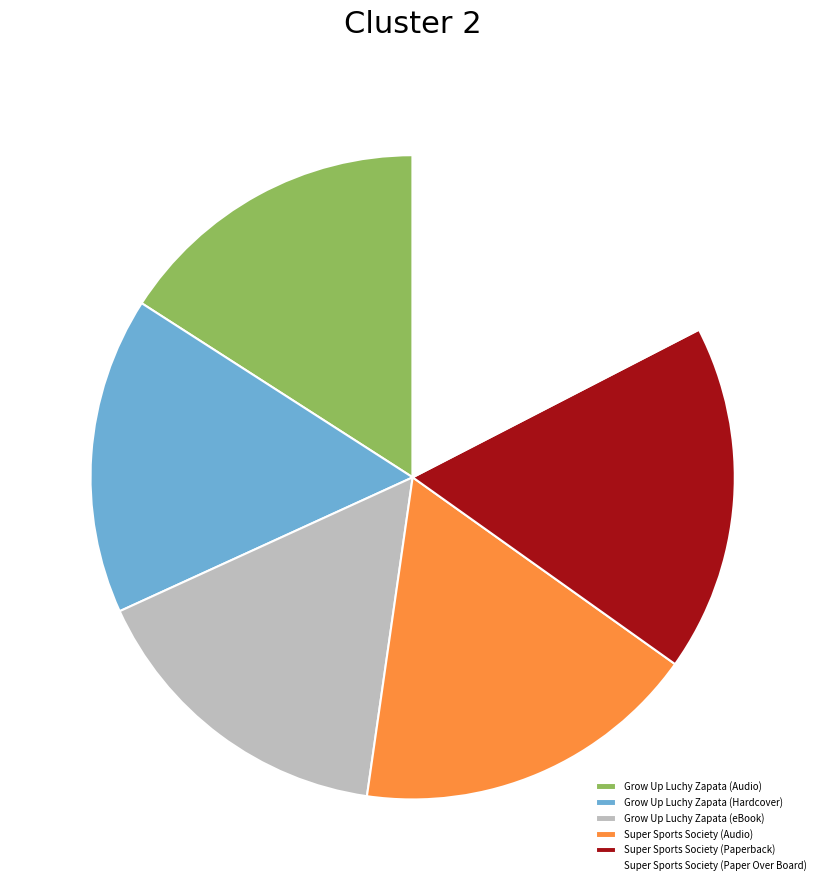

True or false: Grow Up Luchy Zapata (Hardcover) accounts for 16% of the total.

True